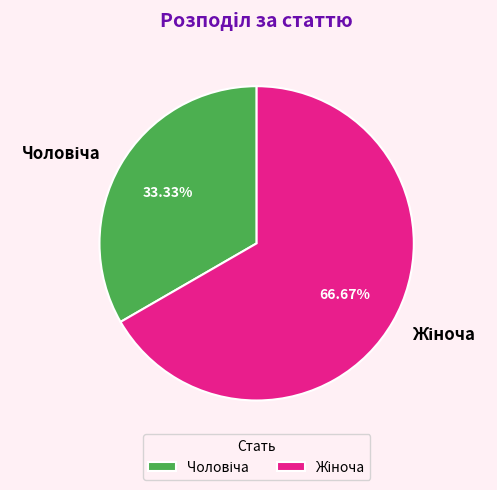

Is there any slice that represents more than half of the pie?

Yes